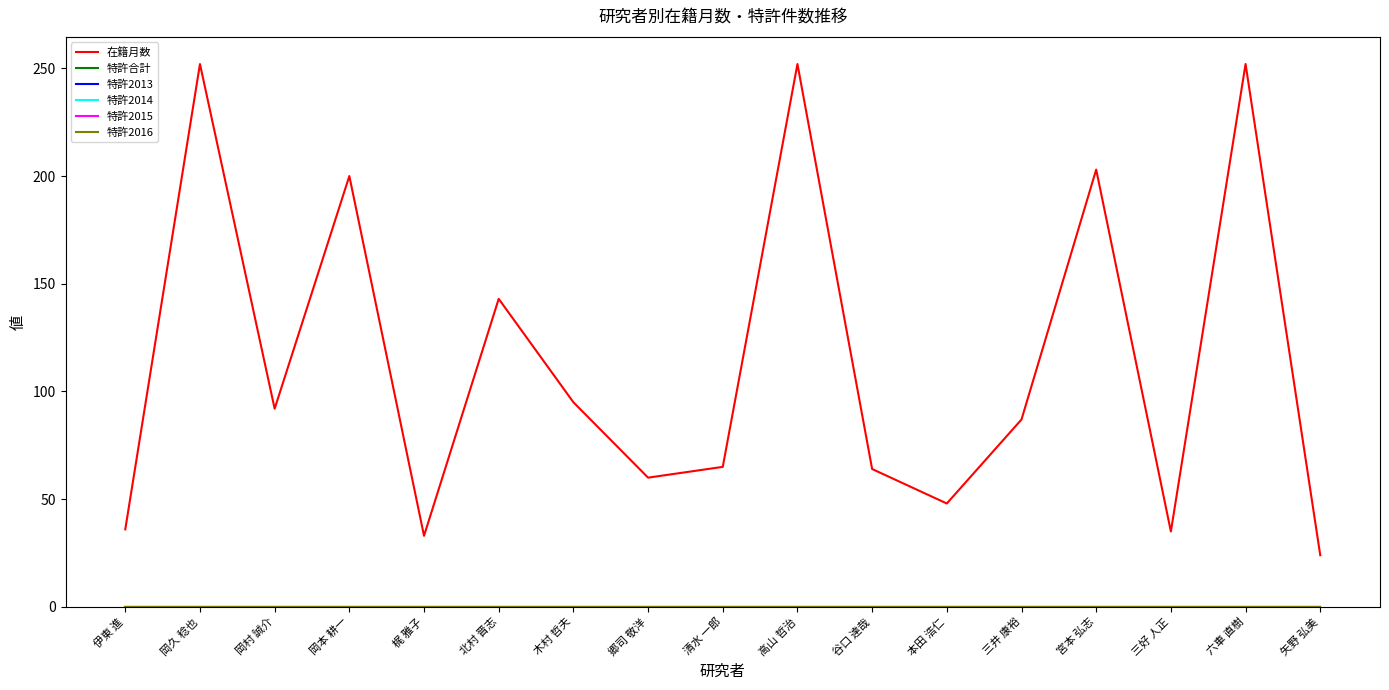

Is this an area chart (filled region under the line)?

No